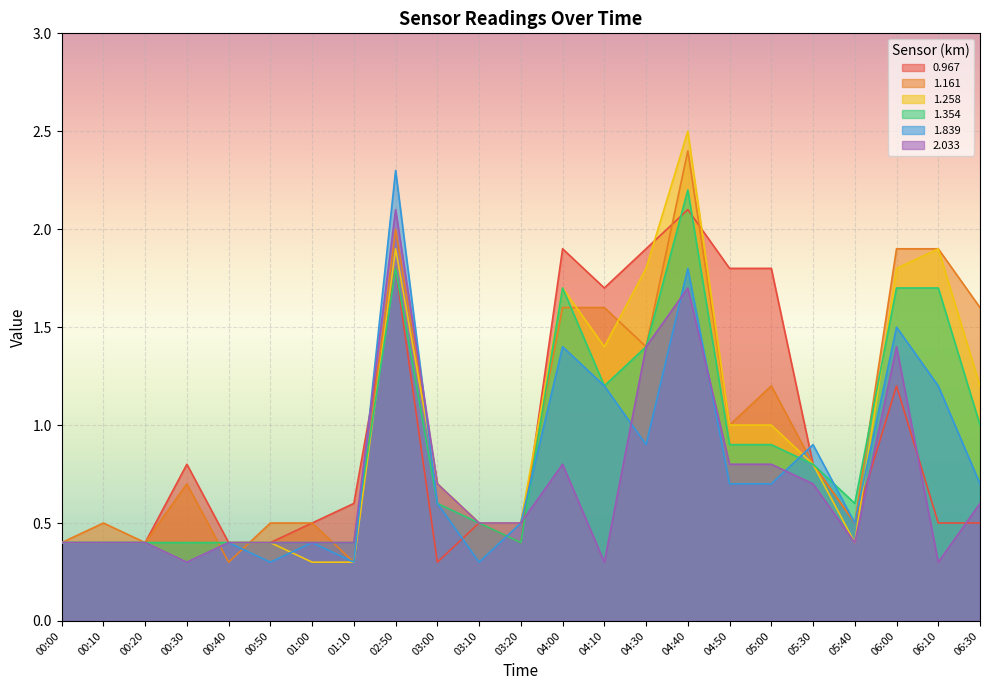

True or false: 1.258 has a value of 0.5 at 03:20.

True